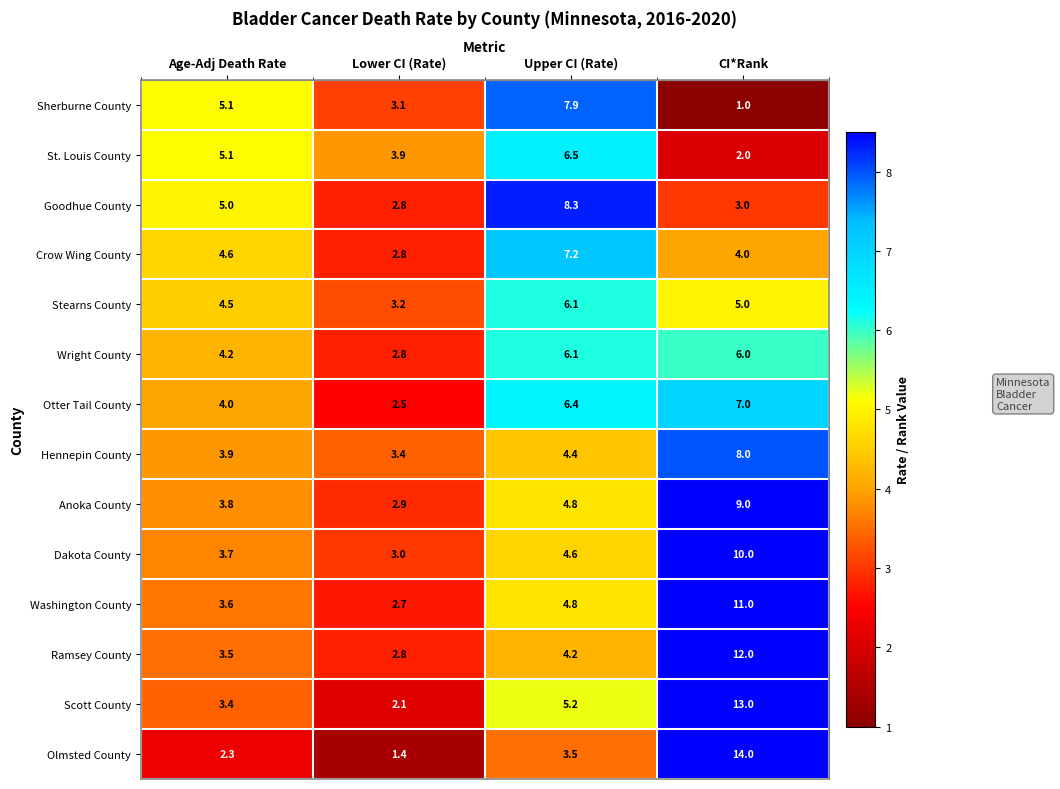

Where is Otter Tail County nearest to the value 4?

Age-Adj Death Rate